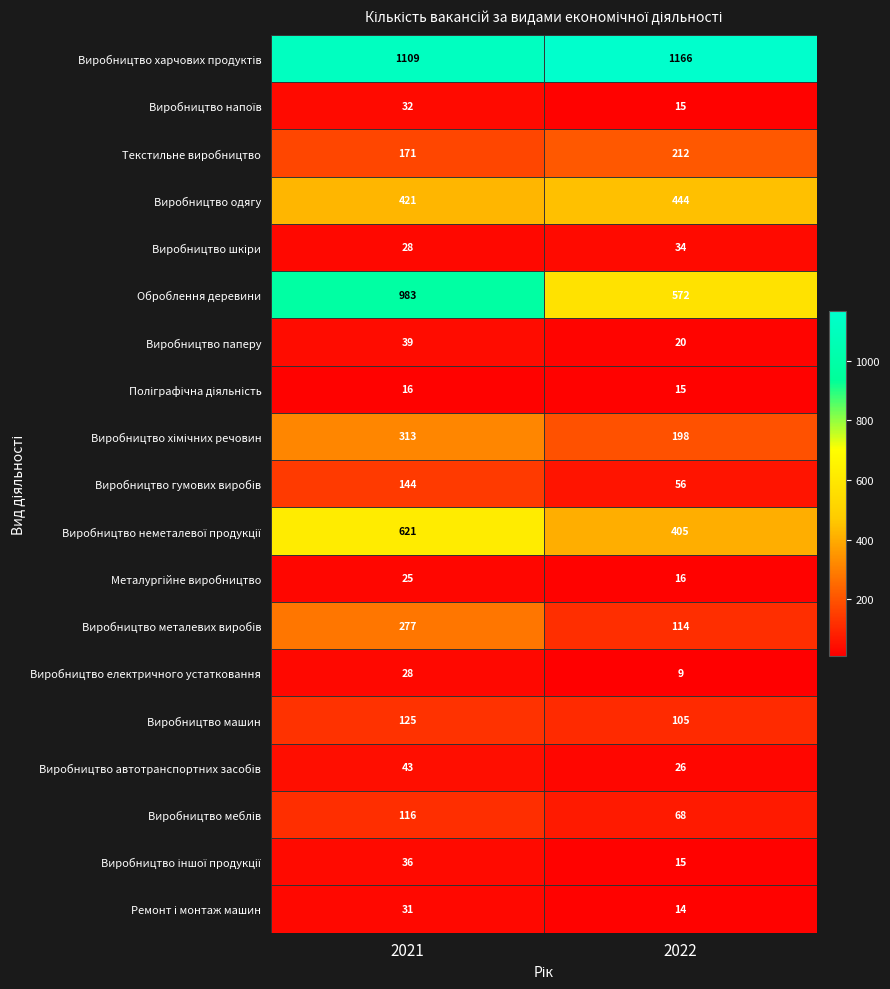

What is the difference between the maximum and minimum values in the Виробництво електричного устатковання series?

19